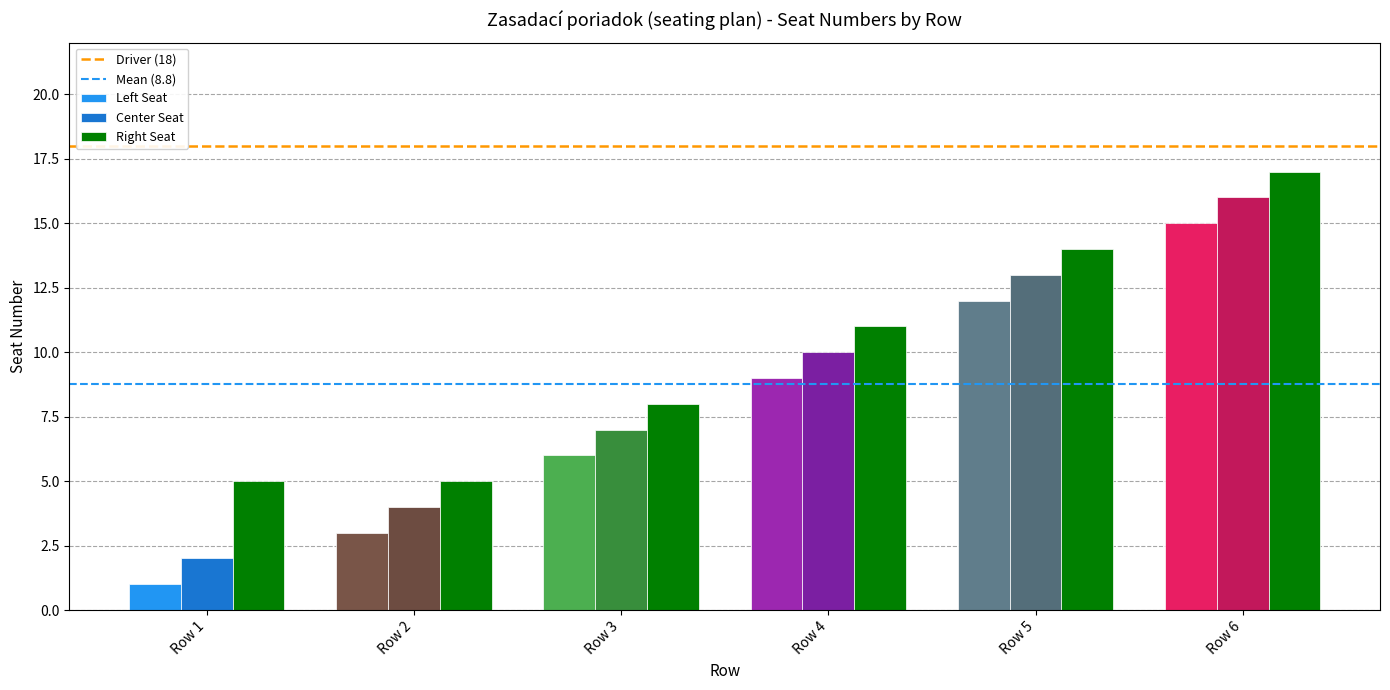

What is the minimum value shown in the chart?

1